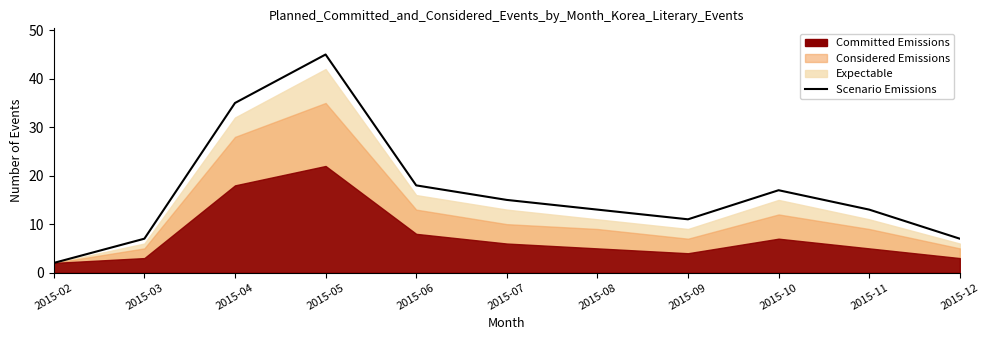

How many data points are less than 13?

4